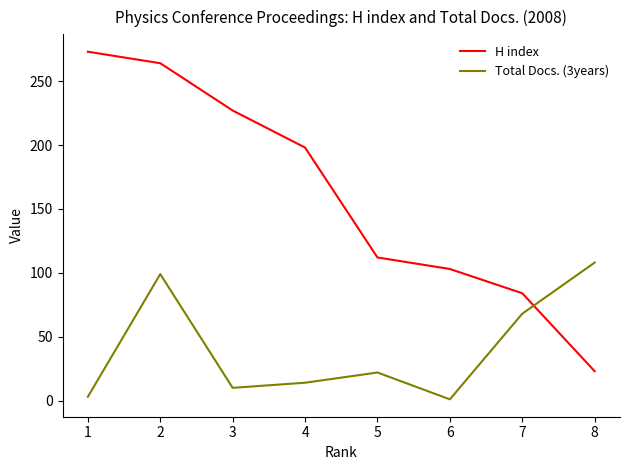

What is the maximum value shown in the chart?

273